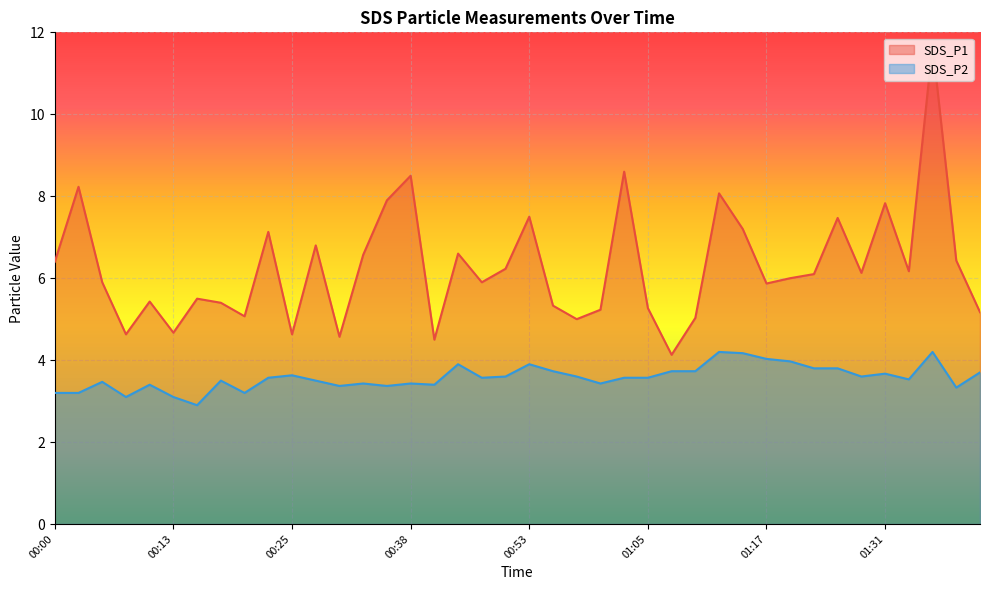

How many lines are shown in the chart?

2